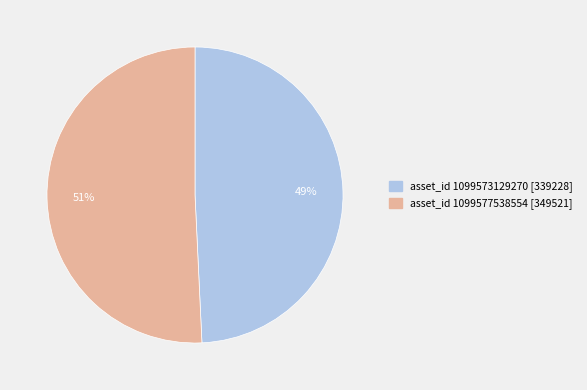

What is the ratio of the value at asset_id 1099573129270 [339228] to the value at asset_id 1099577538554 [349521]?

1.0